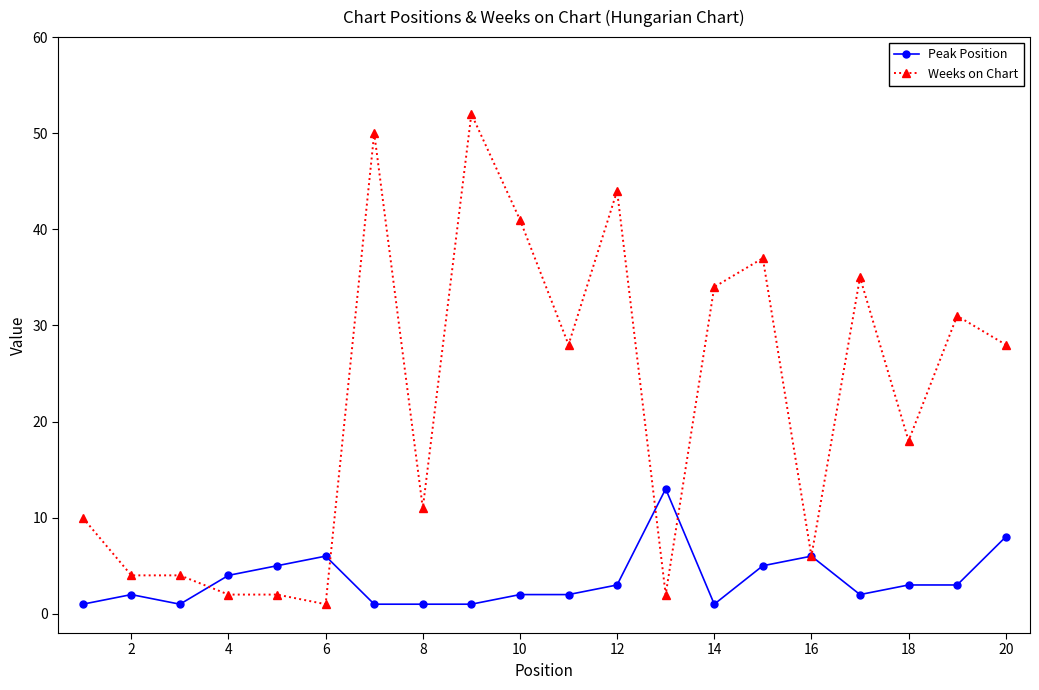

Reading right to left, extract all data points from this chart.

Peak Position: 8	3	3	2	6	5	1	13	3	2	2	1	1	1	6	5	4	1	2	1
Weeks on Chart: 28	31	18	35	6	37	34	2	44	28	41	52	11	50	1	2	2	4	4	10